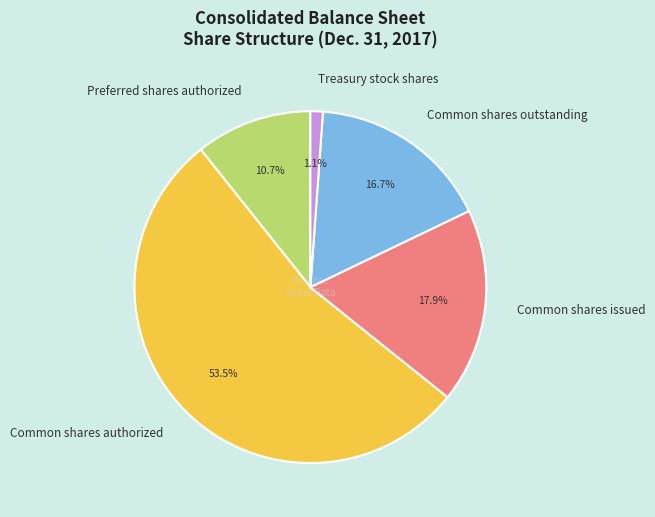

True or false: Common shares issued accounts for 31% of the total.

False